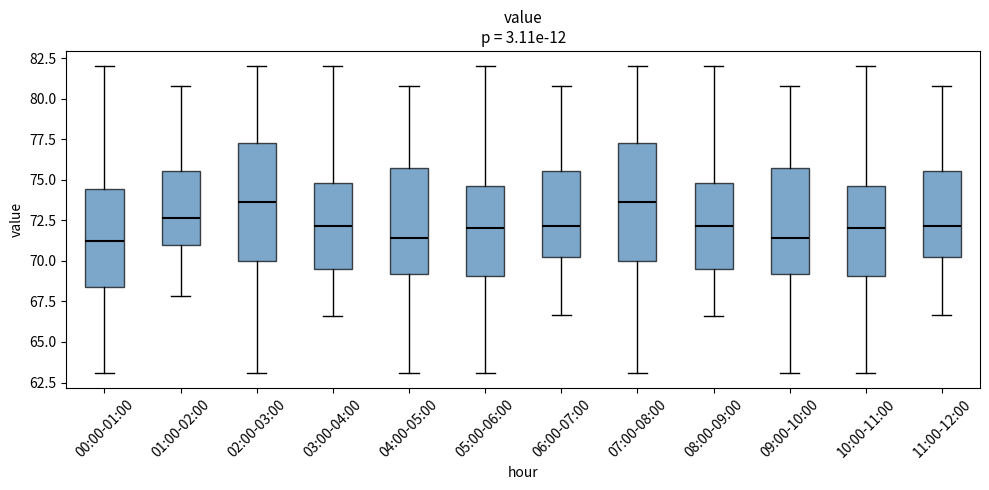

Reading left to right, read every box against the y-axis: the position of its median line, the range the box covers, and the ends of its whiskers. The values are not printed on the chart, so give them approximately, as read against the axis.

00:00-01:00: median 71.0, box 68.5 to 74.5, whiskers 63.0 to 82.0
01:00-02:00: median 72.5, box 71.0 to 75.5, whiskers 68.0 to 81.0
02:00-03:00: median 73.5, box 70.0 to 77.5, whiskers 63.0 to 82.0
03:00-04:00: median 72.0, box 69.5 to 75.0, whiskers 66.5 to 82.0
04:00-05:00: median 71.5, box 69.0 to 75.5, whiskers 63.0 to 81.0
05:00-06:00: median 72.0, box 69.0 to 74.5, whiskers 63.0 to 82.0
06:00-07:00: median 72.0, box 70.5 to 75.5, whiskers 66.5 to 81.0
07:00-08:00: median 73.5, box 70.0 to 77.5, whiskers 63.0 to 82.0
08:00-09:00: median 72.0, box 69.5 to 75.0, whiskers 66.5 to 82.0
09:00-10:00: median 71.5, box 69.0 to 75.5, whiskers 63.0 to 81.0
10:00-11:00: median 72.0, box 69.0 to 74.5, whiskers 63.0 to 82.0
11:00-12:00: median 72.0, box 70.5 to 75.5, whiskers 66.5 to 81.0